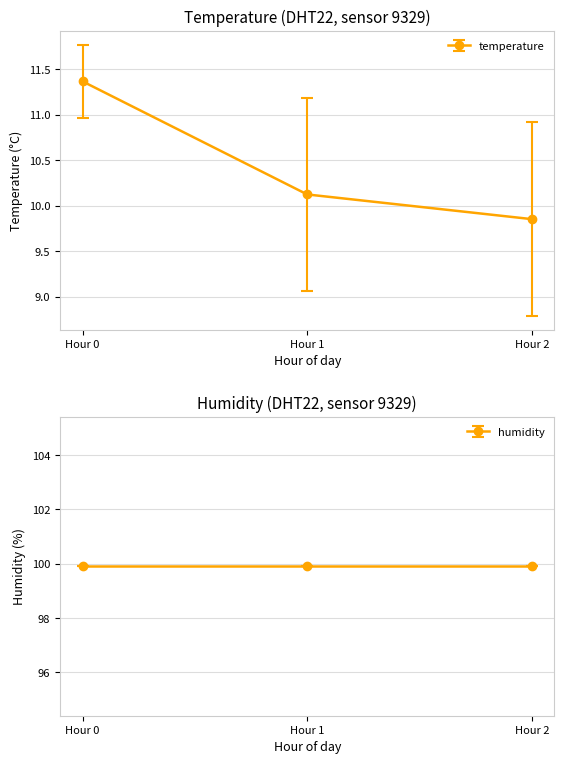

What is the value of the 2nd point from the left?

10.1